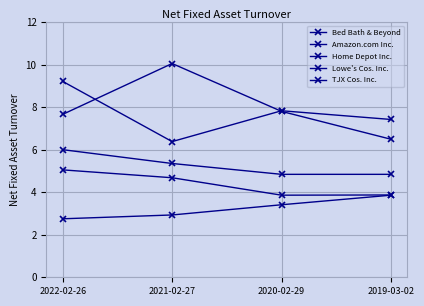

Between 2020-02-29 and 2021-02-27, which is larger?

2021-02-27